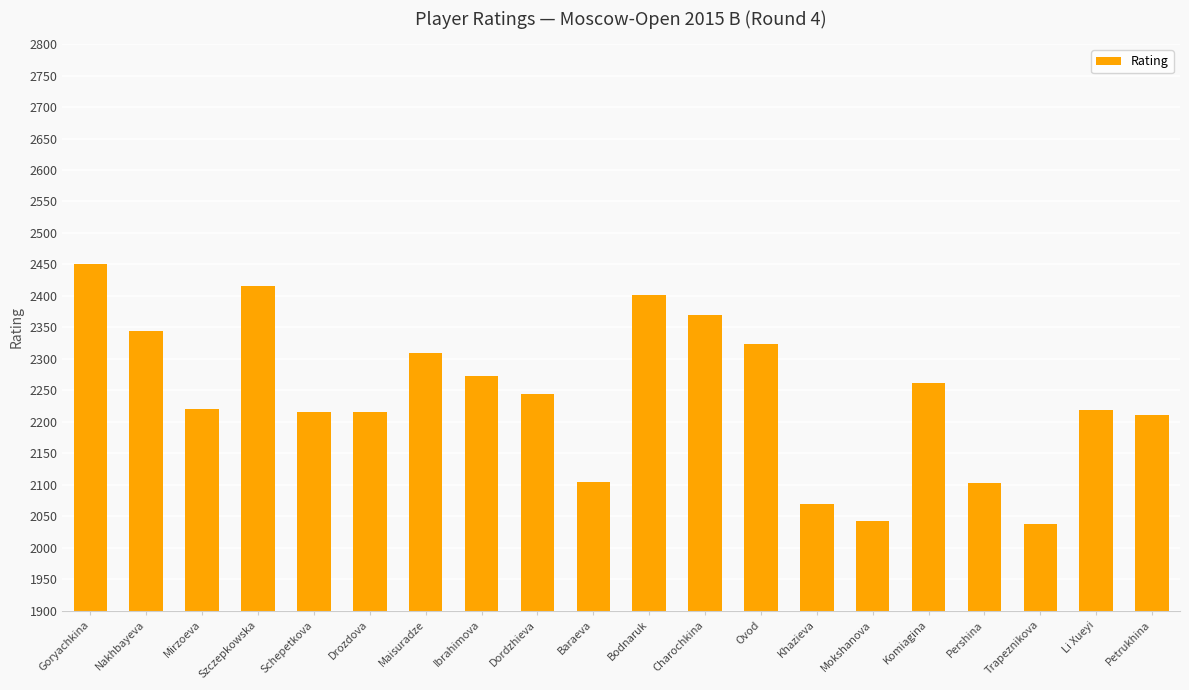

What is the label of the 12th bar from the left?

Charochkina